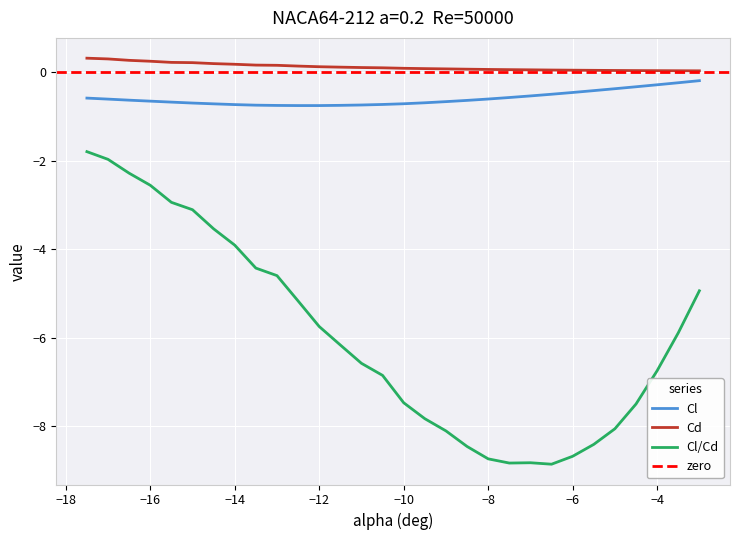

How many Cd values are between 0 and 1?

30